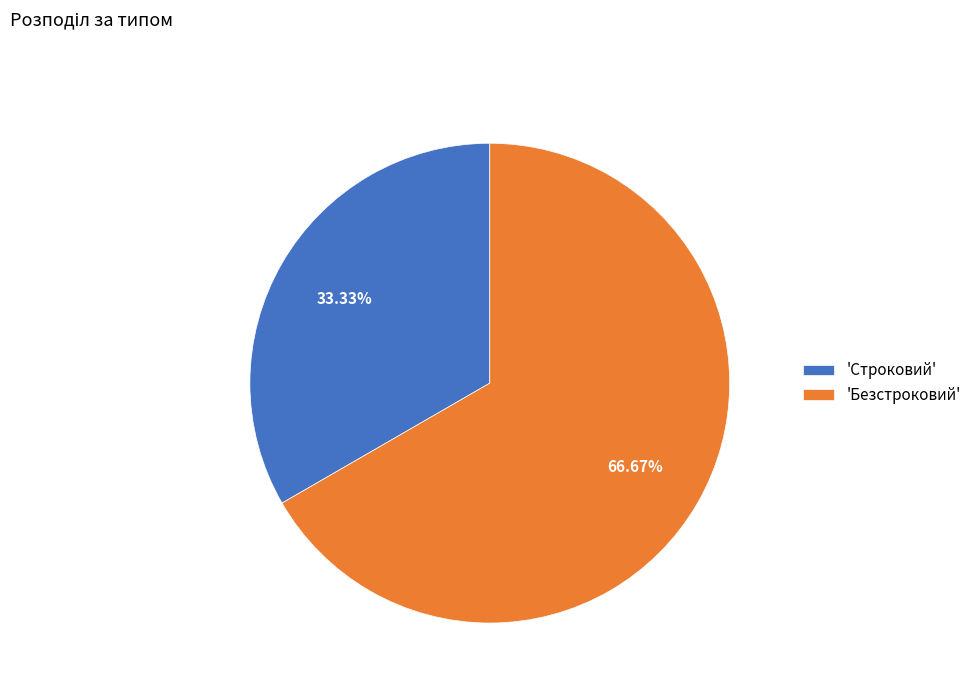

Is there any slice that represents more than half of the pie?

Yes